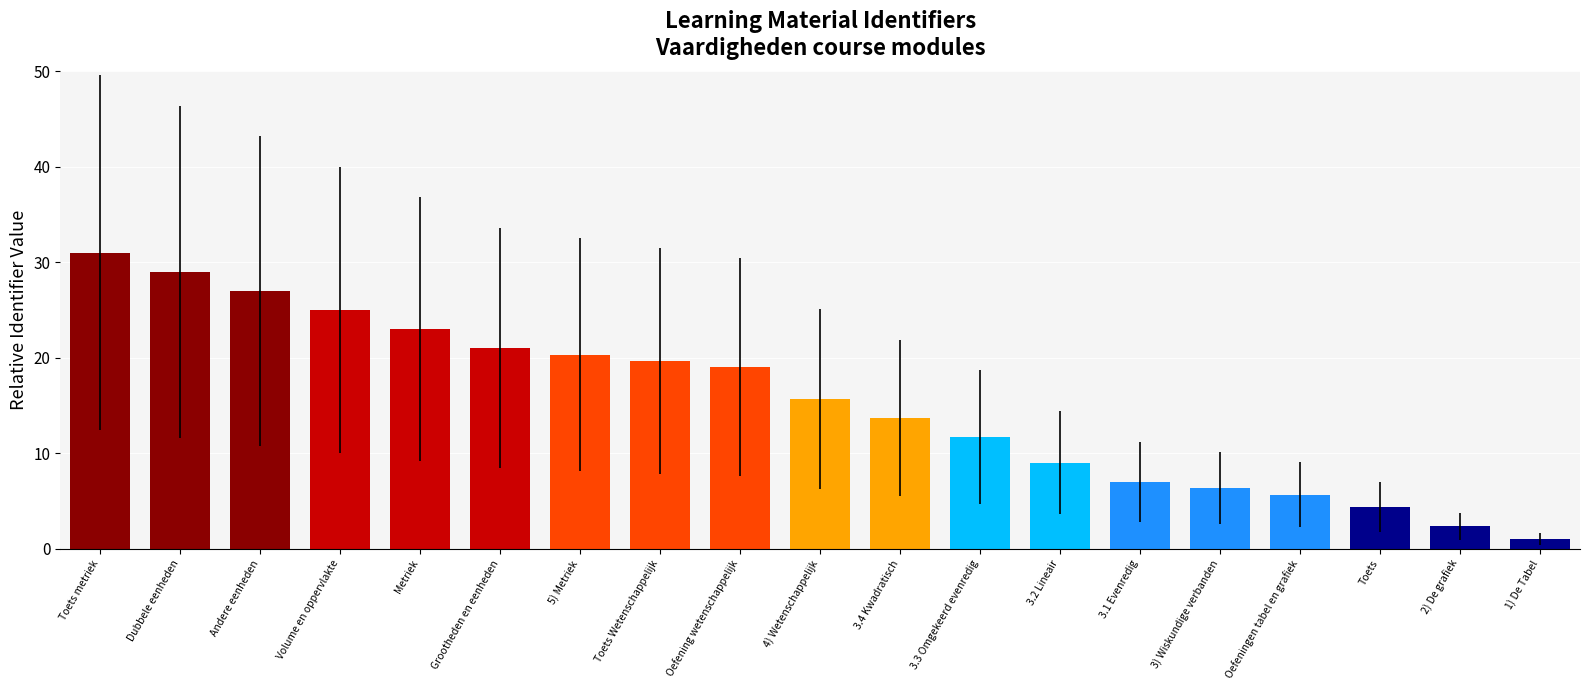

What value does the data have at Metriek?

23.0